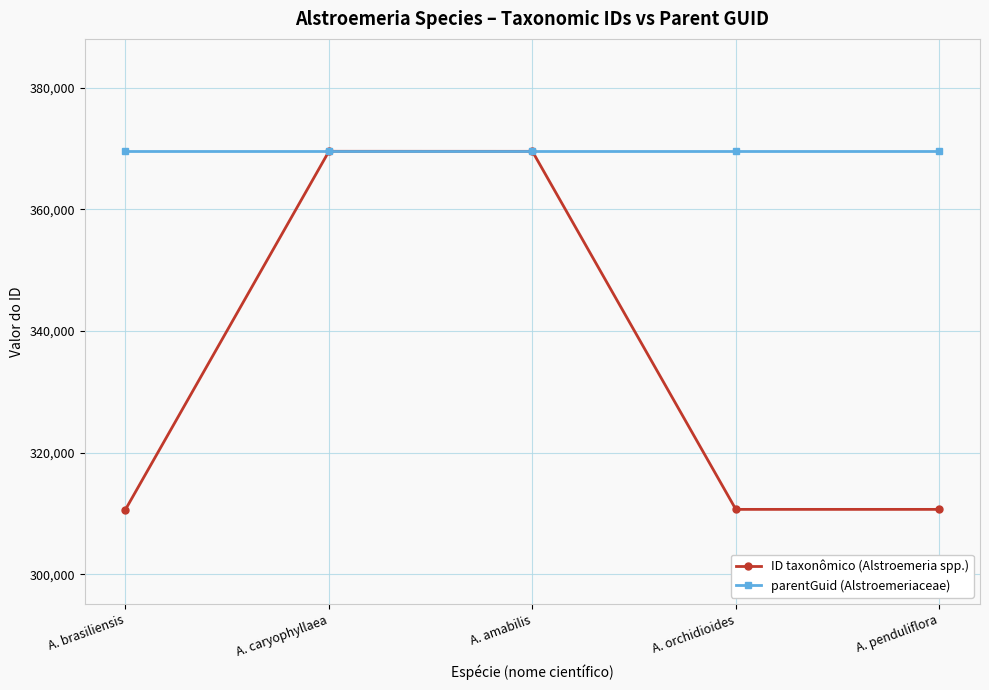

The value of parentGuid (Alstroemeriaceae) at A. penduliflora is 369527. True or false?

True